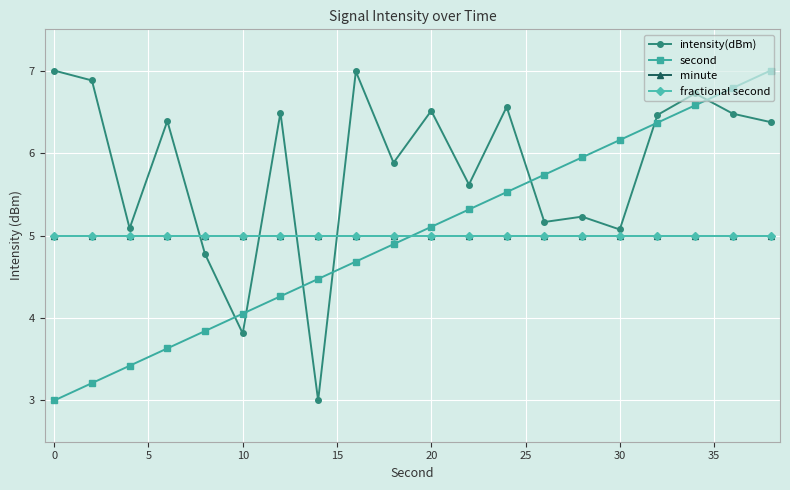

Does the chart have visible grid lines?

Yes